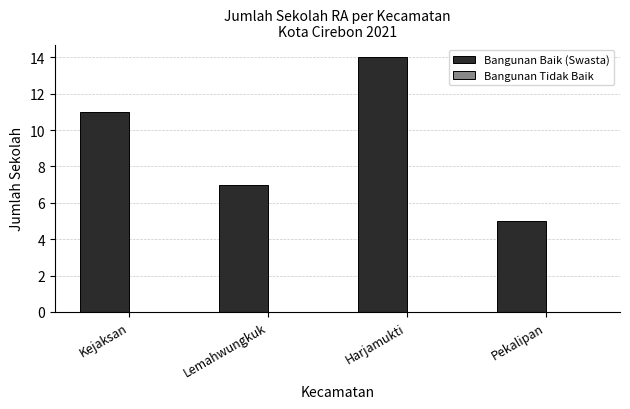

What value does the data have at Harjamukti?

14